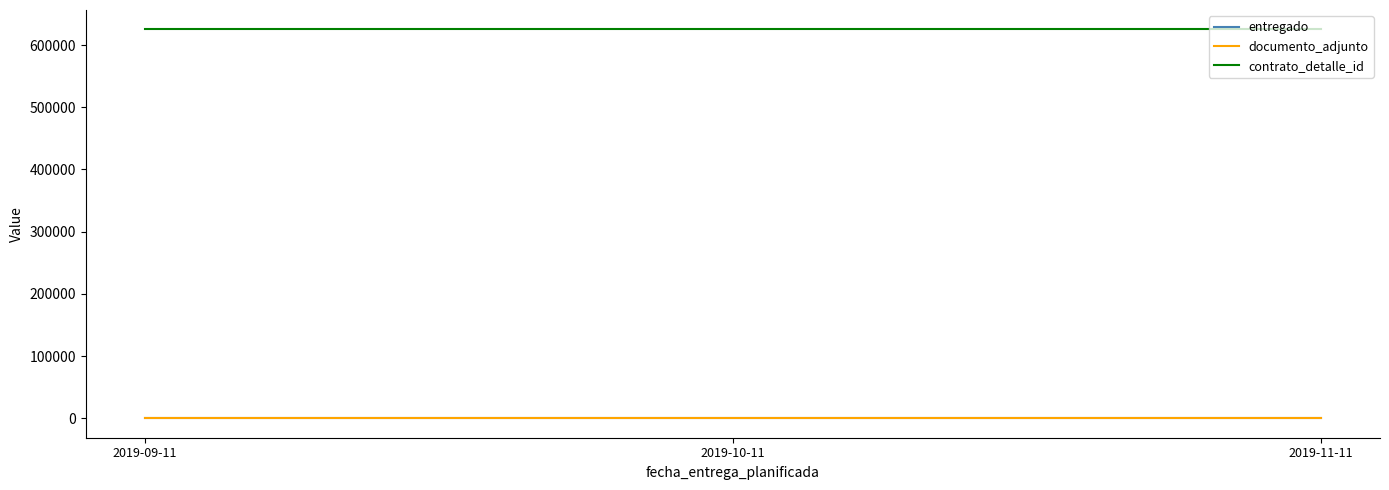

Does the chart display data point markers on the line(s)?

No